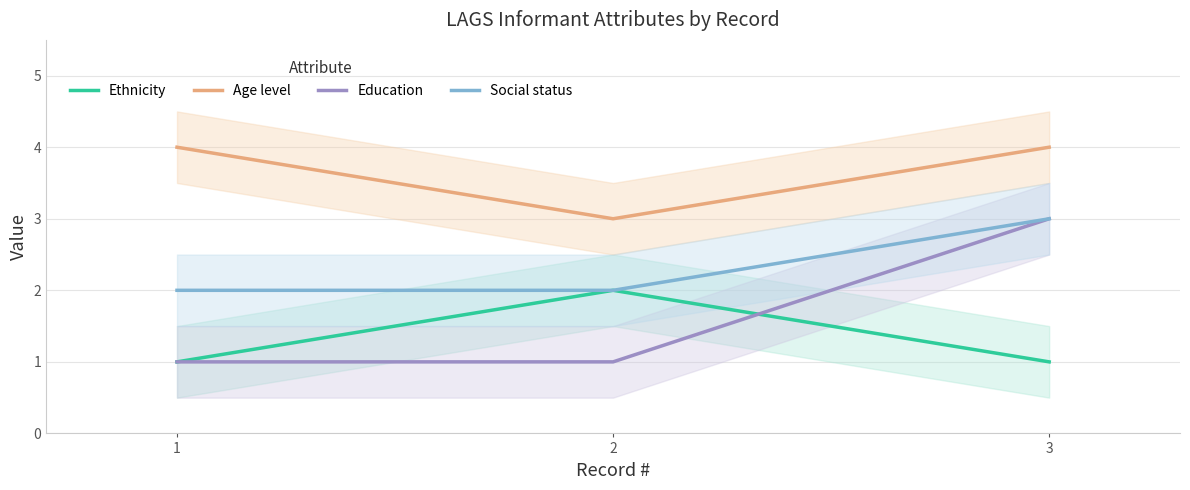

Reading left to right, extract all data points from this chart.

Ethnicity: 1=1	2=2	3=1
Age level: 1=4	2=3	3=4
Education: 1=1	2=1	3=3
Social status: 1=2	2=2	3=3